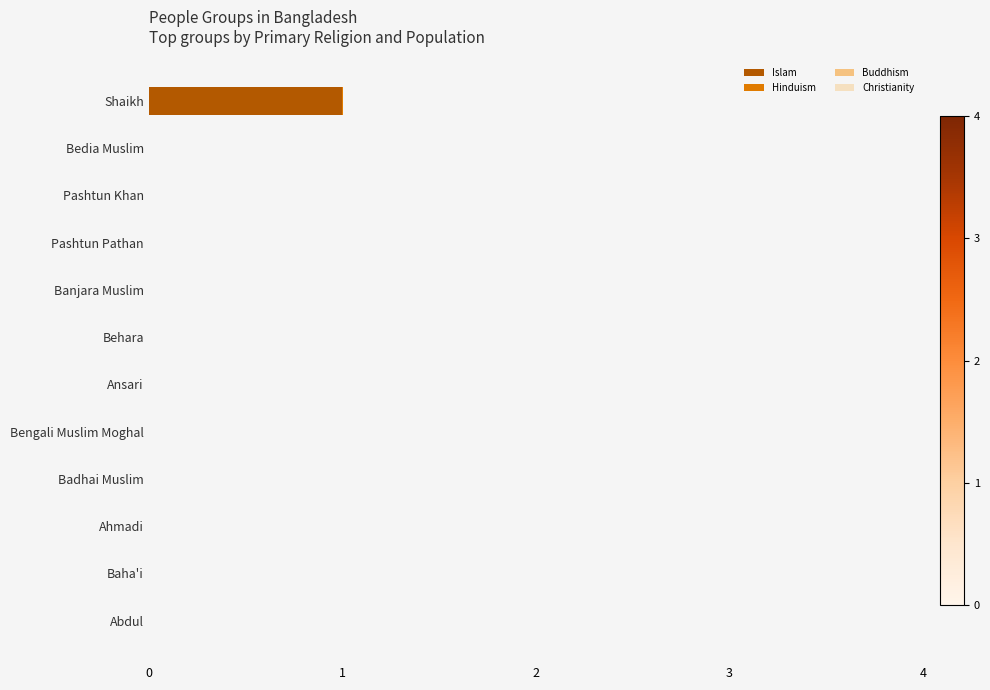

How many groups of bars are there?

12